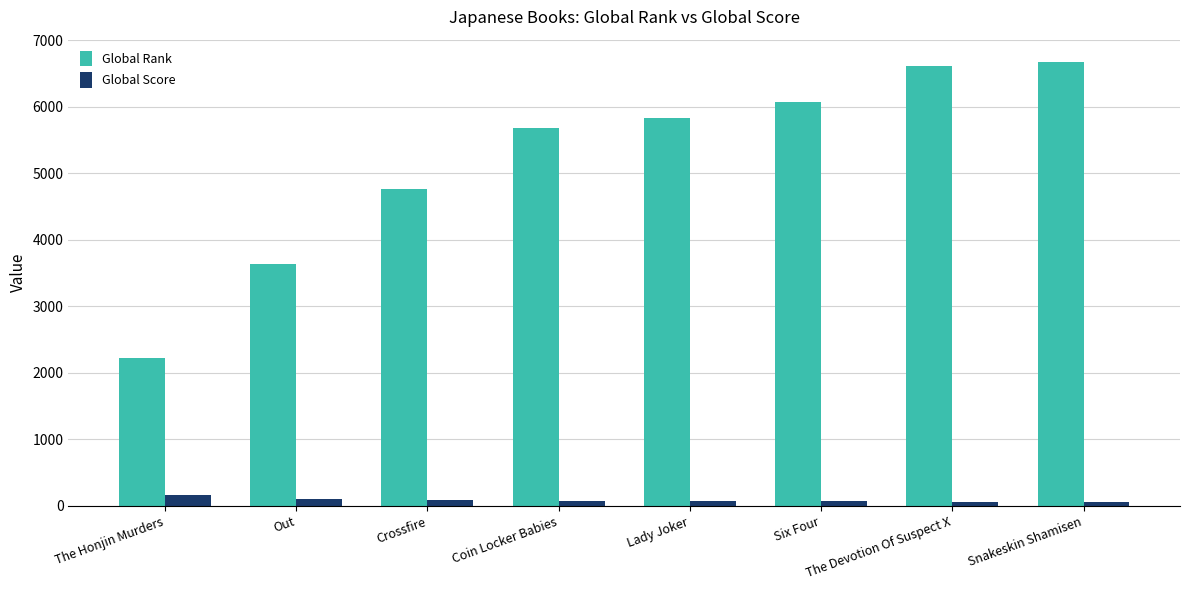

Is the value of Global Rank at The Honjin Murders greater than the value of Global Score at Six Four?

Yes